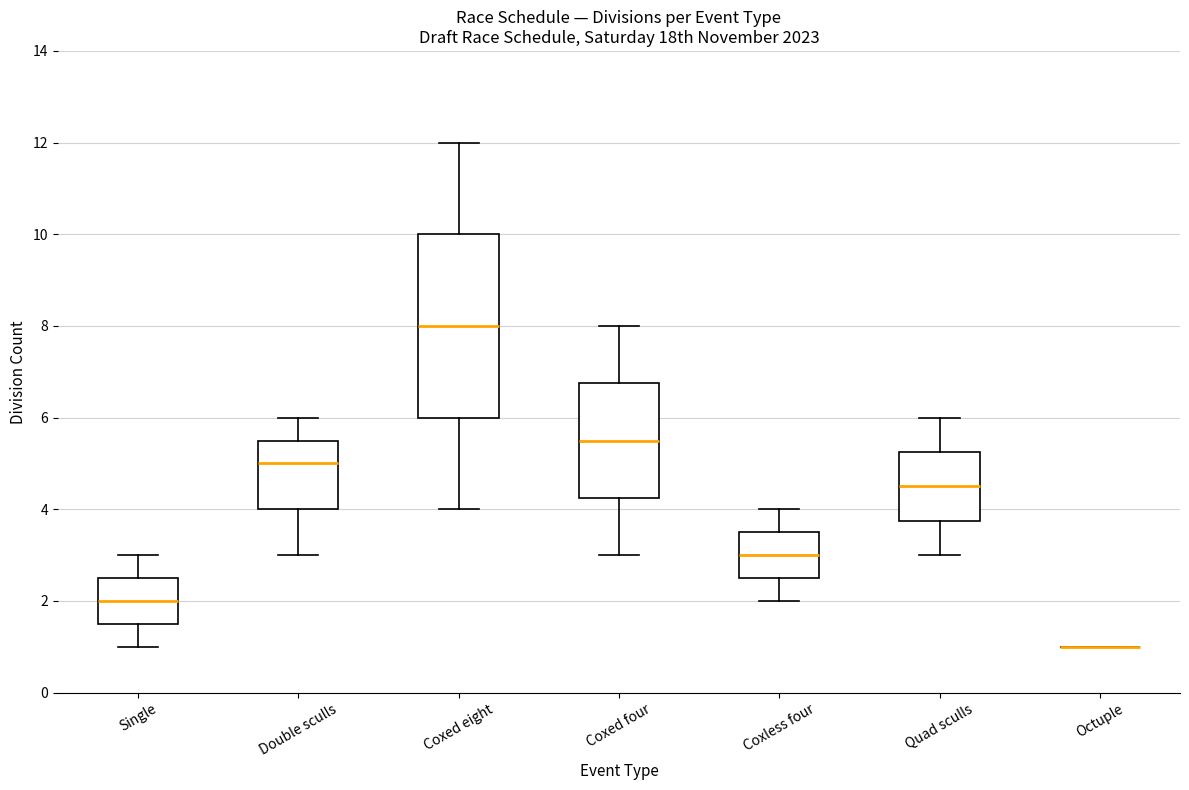

Where is the upper edge of the box for Double sculls on the y-axis? The values are not printed on the chart, so give them approximately, as read against the axis.

5.6